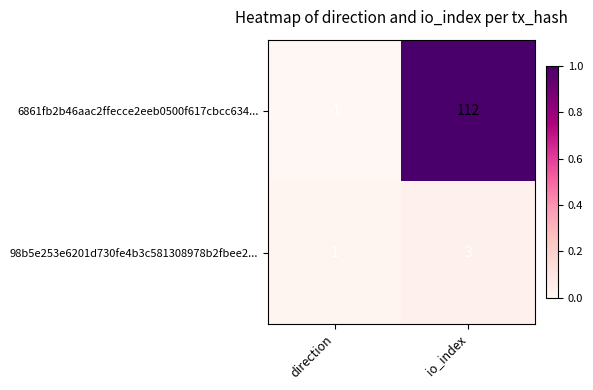

Reading left to right, what are all the values shown in this chart?

6861fb2b46aac2ffecce2eeb0500f617cbcc634...: -1	112
98b5e253e6201d730fe4b3c581308978b2fbee2...: 1	3